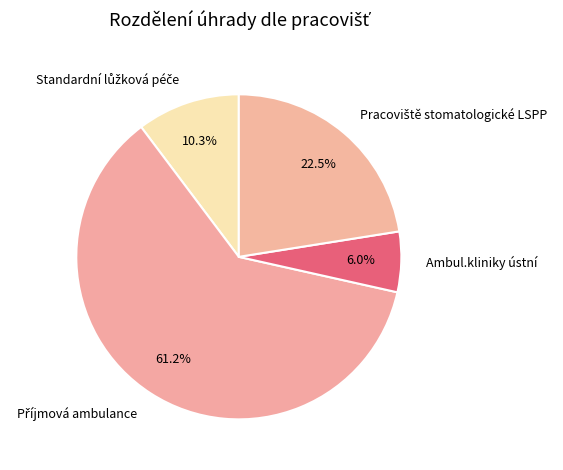

Does any single category account for the majority?

Yes